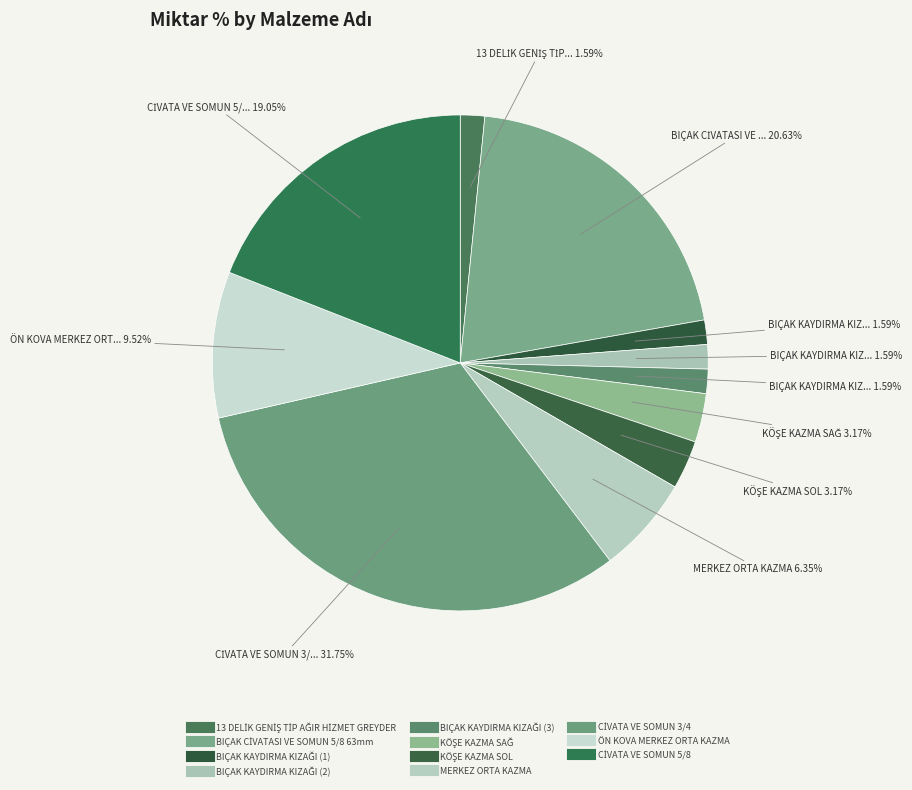

Is it true that KÖŞE KAZMA SOL is 12% of the pie?

False